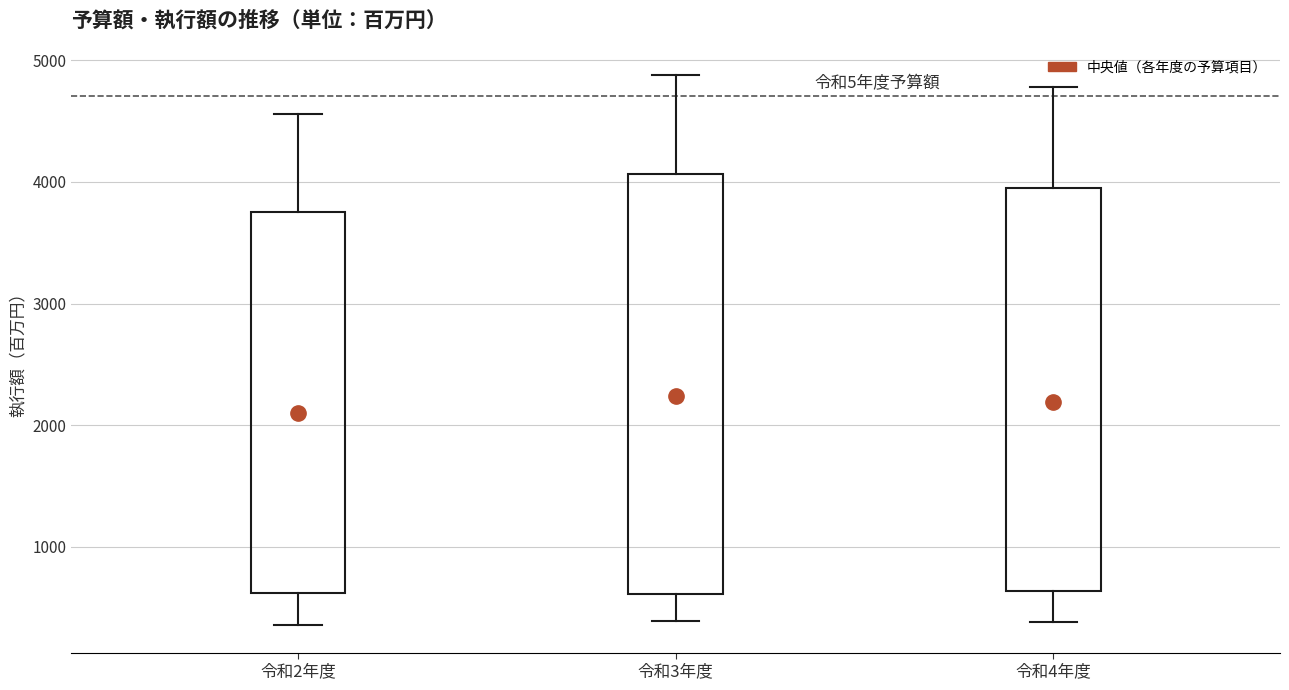

Reading left to right, transcribe this box plot: for each box, give where its median line is, the range the box spans, and where its two whiskers end, as read against the y-axis. The values are not printed on the chart, so give them approximately, as read against the axis.

令和2年度: median 2100, box 600 to 3800, whiskers 400 to 4600
令和3年度: median 2200, box 600 to 4100, whiskers 400 to 4900
令和4年度: median 2200, box 600 to 3900, whiskers 400 to 4800